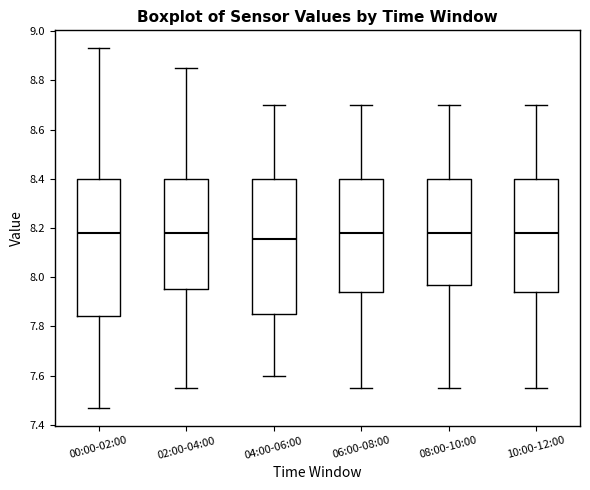

Reading left to right, transcribe this box plot: for each box, give where its median line is, the range the box spans, and where its two whiskers end, as read against the y-axis. The values are not printed on the chart, so give them approximately, as read against the axis.

00:00-02:00: median 8.18, box 7.84 to 8.40, whiskers 7.48 to 8.94
02:00-04:00: median 8.18, box 7.96 to 8.40, whiskers 7.56 to 8.86
04:00-06:00: median 8.16, box 7.86 to 8.40, whiskers 7.60 to 8.70
06:00-08:00: median 8.18, box 7.94 to 8.40, whiskers 7.56 to 8.70
08:00-10:00: median 8.18, box 7.98 to 8.40, whiskers 7.56 to 8.70
10:00-12:00: median 8.18, box 7.94 to 8.40, whiskers 7.56 to 8.70